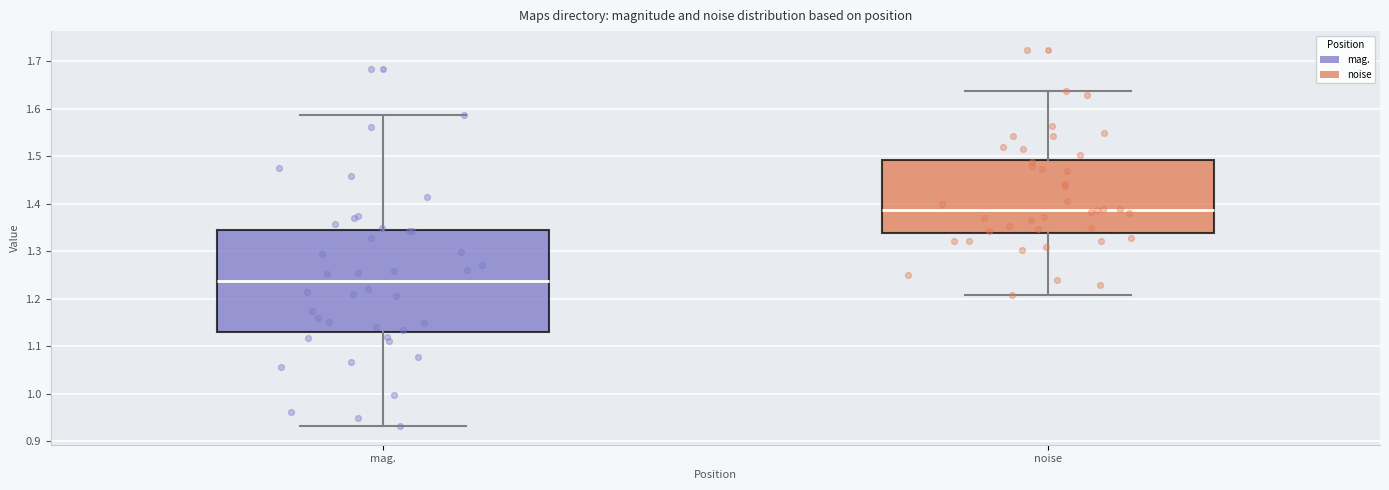

Reading left to right, transcribe this box plot: for each box, give where its median line is, the range the box spans, and where its two whiskers end, as read against the y-axis. The values are not printed on the chart, so give them approximately, as read against the axis.

mag.: median 1.24, box 1.13 to 1.34, whiskers 0.93 to 1.59
noise: median 1.39, box 1.34 to 1.49, whiskers 1.21 to 1.64